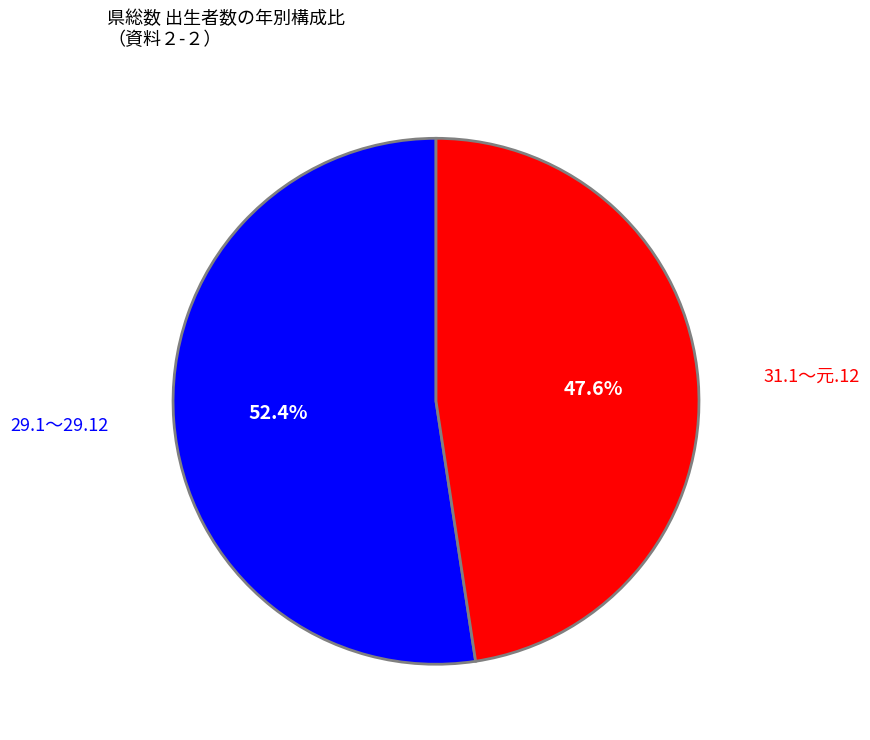

Count the number of slices in the pie.

2